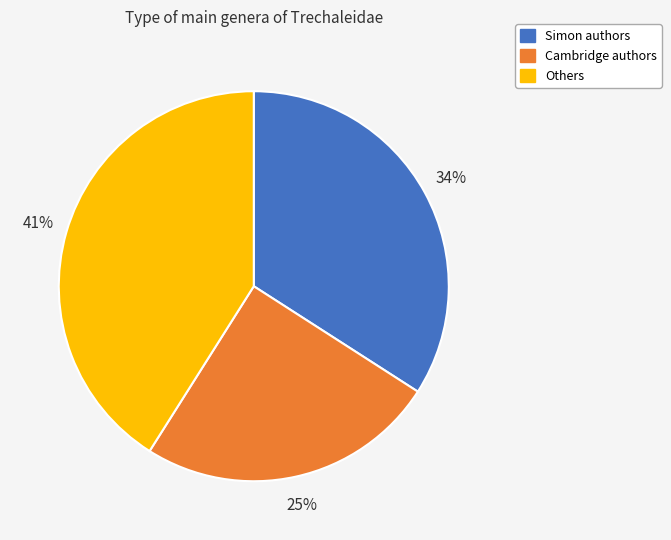

To the nearest percent, what is the average slice percentage?

33%